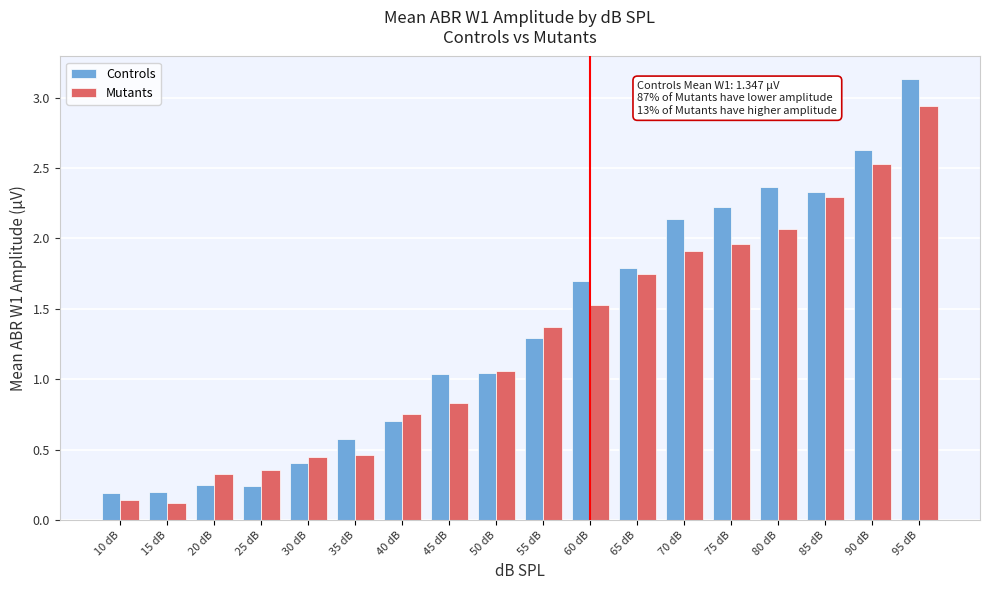

Which category has the highest value in the Controls series?

95 dB